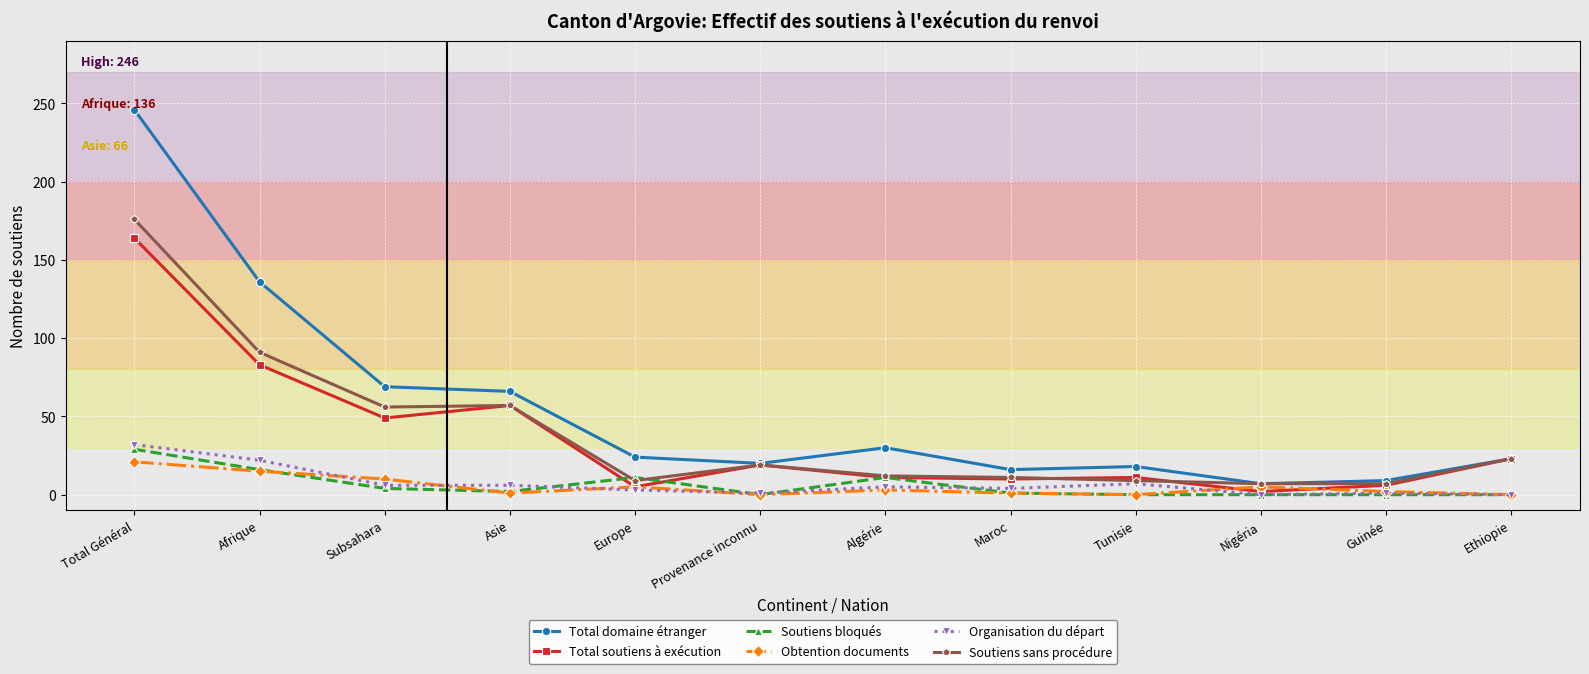

What are all the series names shown in the legend?

Total domaine étranger, Total soutiens à exécution, Soutiens bloqués, Obtention documents, Organisation du départ, Soutiens sans procédure